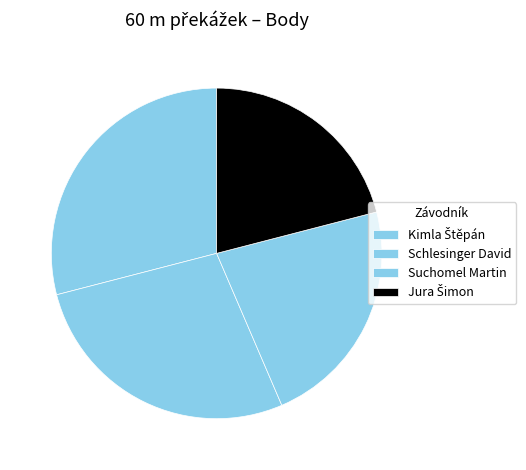

Is the sum of Jura Šimon and Kimla Štěpán greater than half?

No